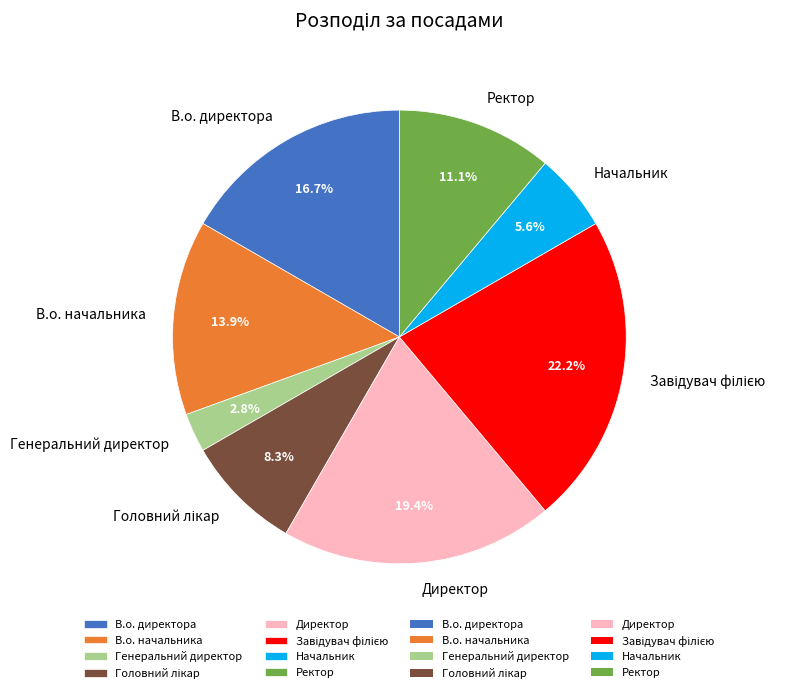

Which slice is the smallest?

Генеральний директор